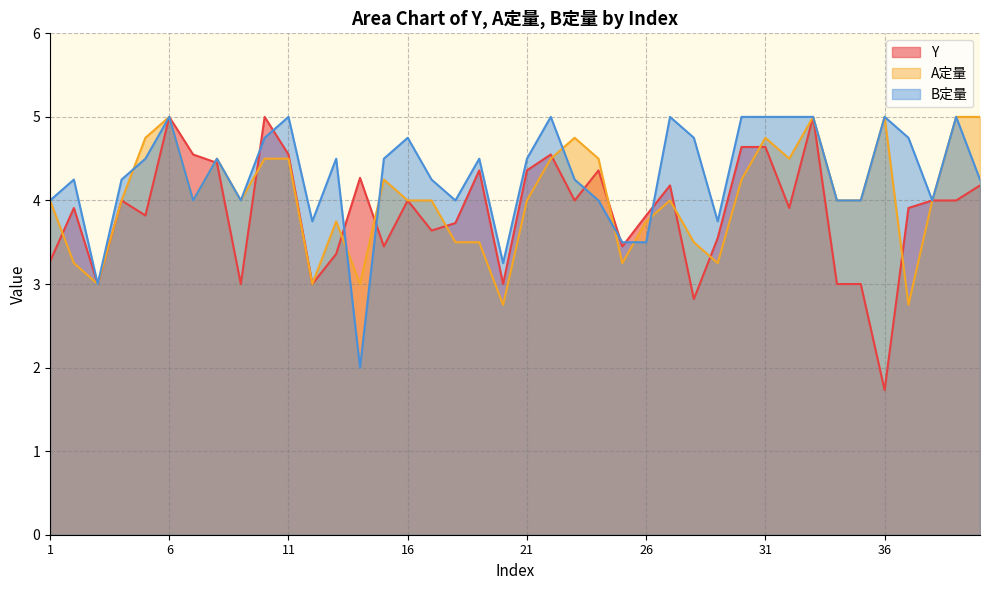

True or false: Y has a value of 4.5 at 22.

True